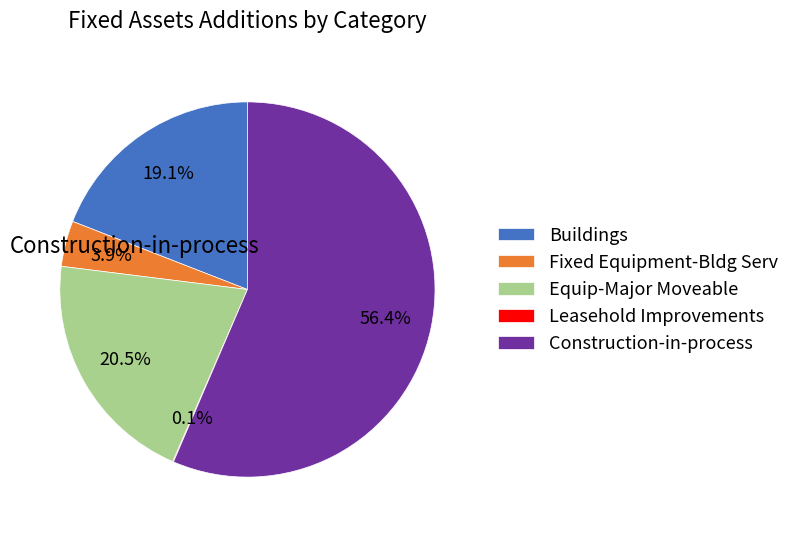

Is there any slice that represents more than half of the pie?

Yes